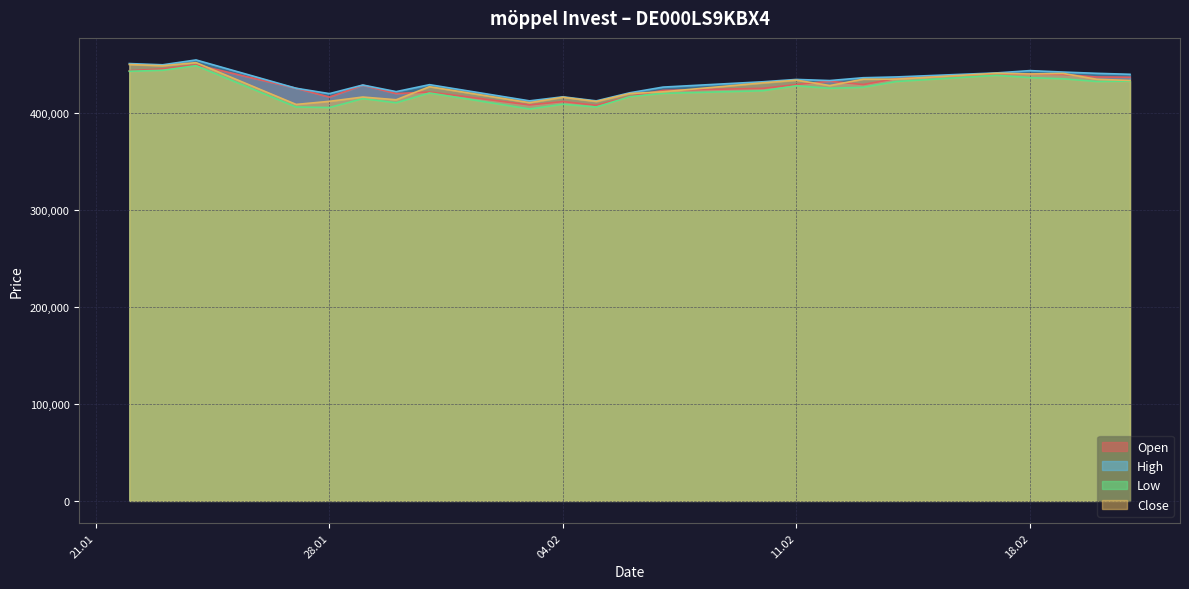

At which label does High first exceed 433653?

22.01.2025